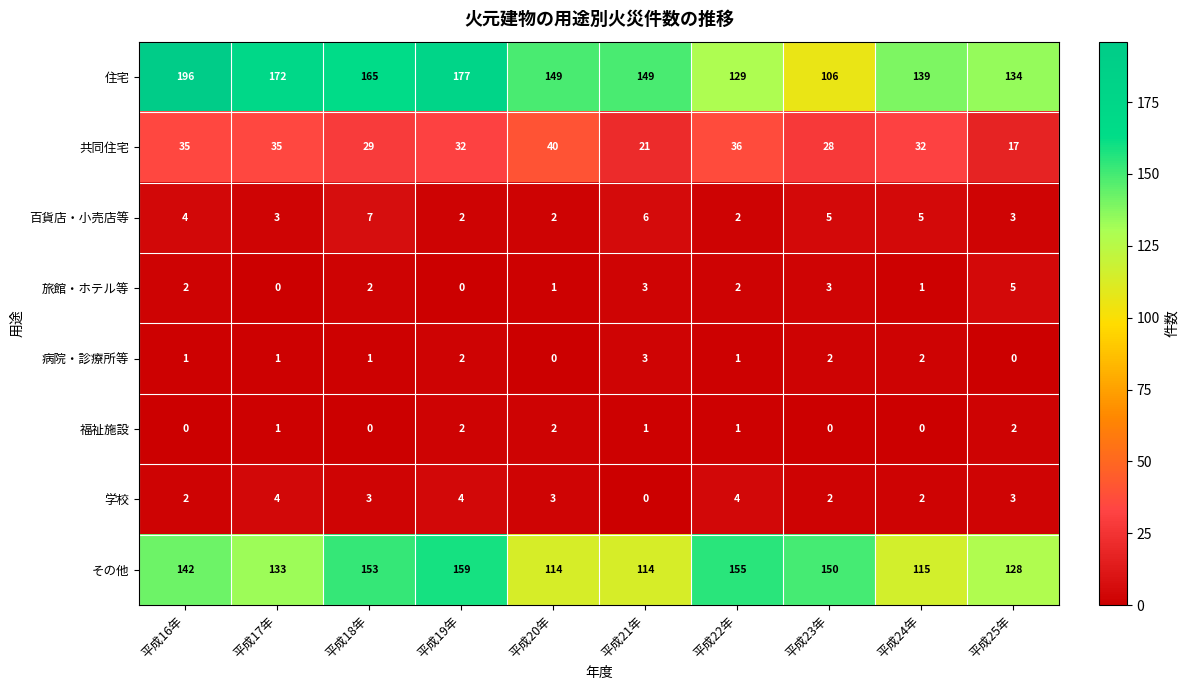

Rank the series by their maximum value, from highest to lowest.

住宅, その他, 共同住宅, 百貨店・小売店等, 旅館・ホテル等, 学校, 病院・診療所等, 福祉施設